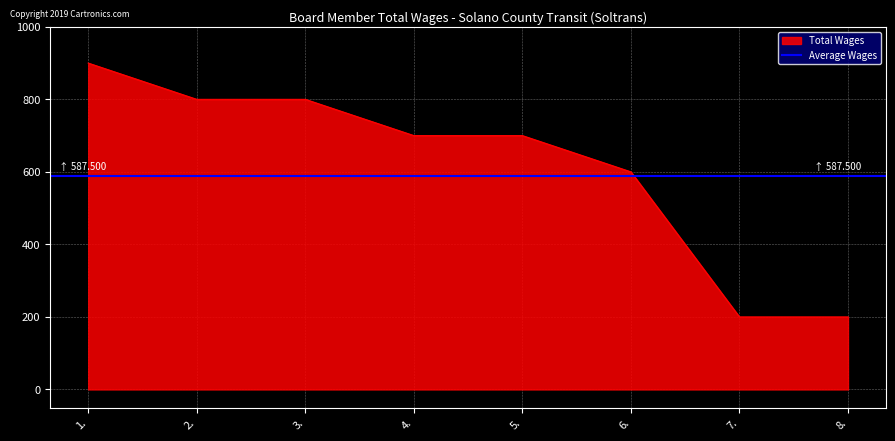

Where does the data first go above 700?

1.